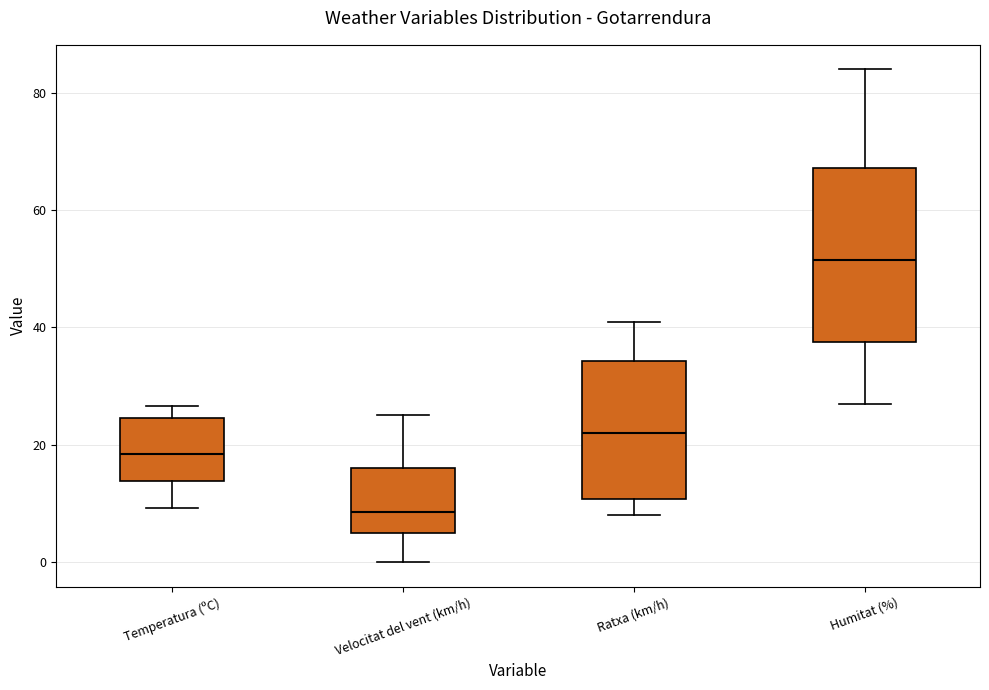

Which box's median line is the lowest?

Velocitat del vent (km/h)